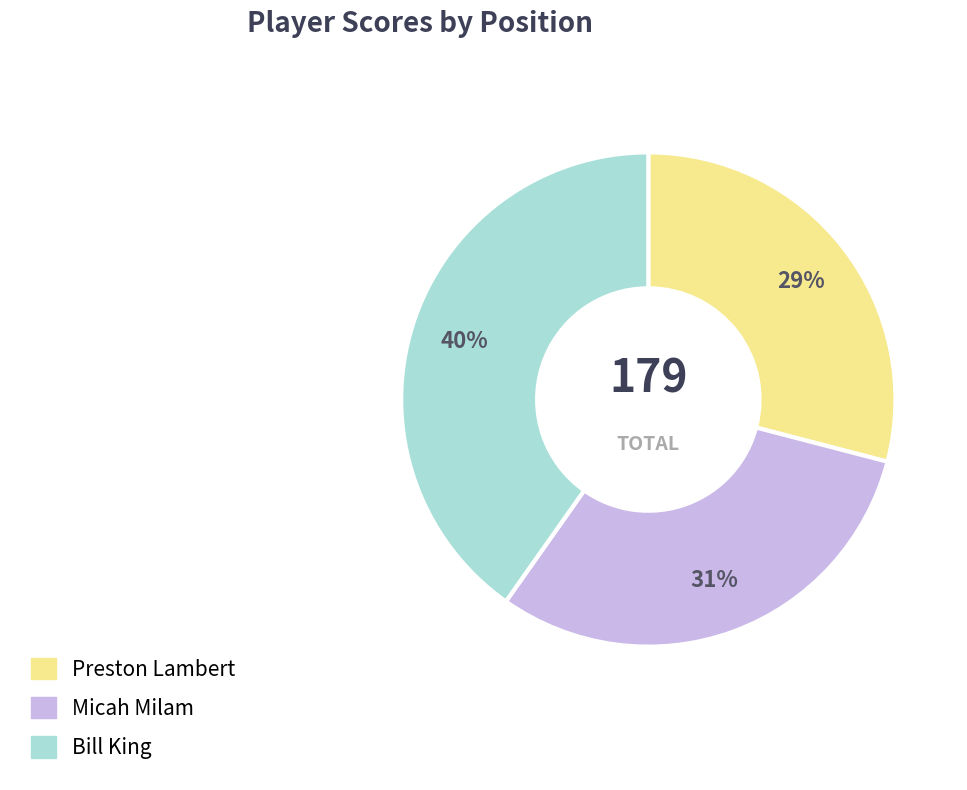

What is the smallest slice in the pie chart?

Preston Lambert